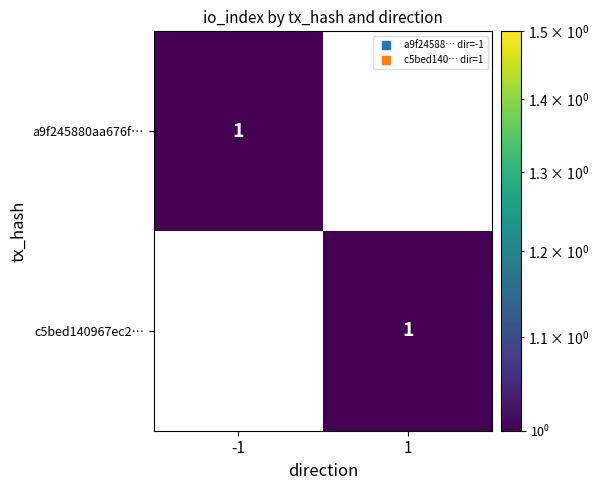

Reading left to right, what are all the values shown in this chart?

a9f245880aa676f…: 1	0
c5bed140967ec2…: 0	1